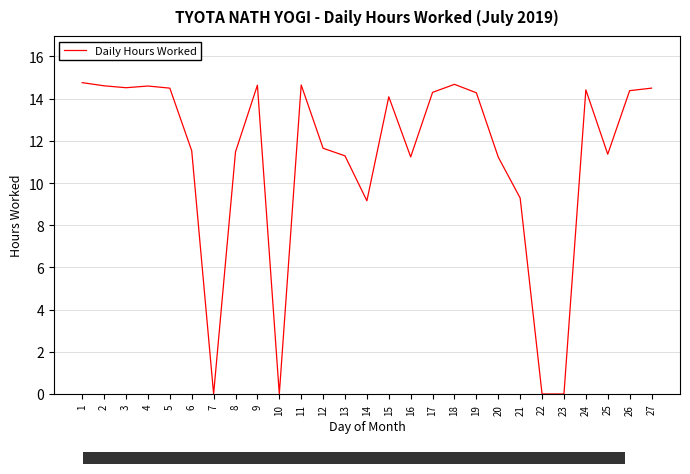

The value at 20 is 11.2. True or false?

True